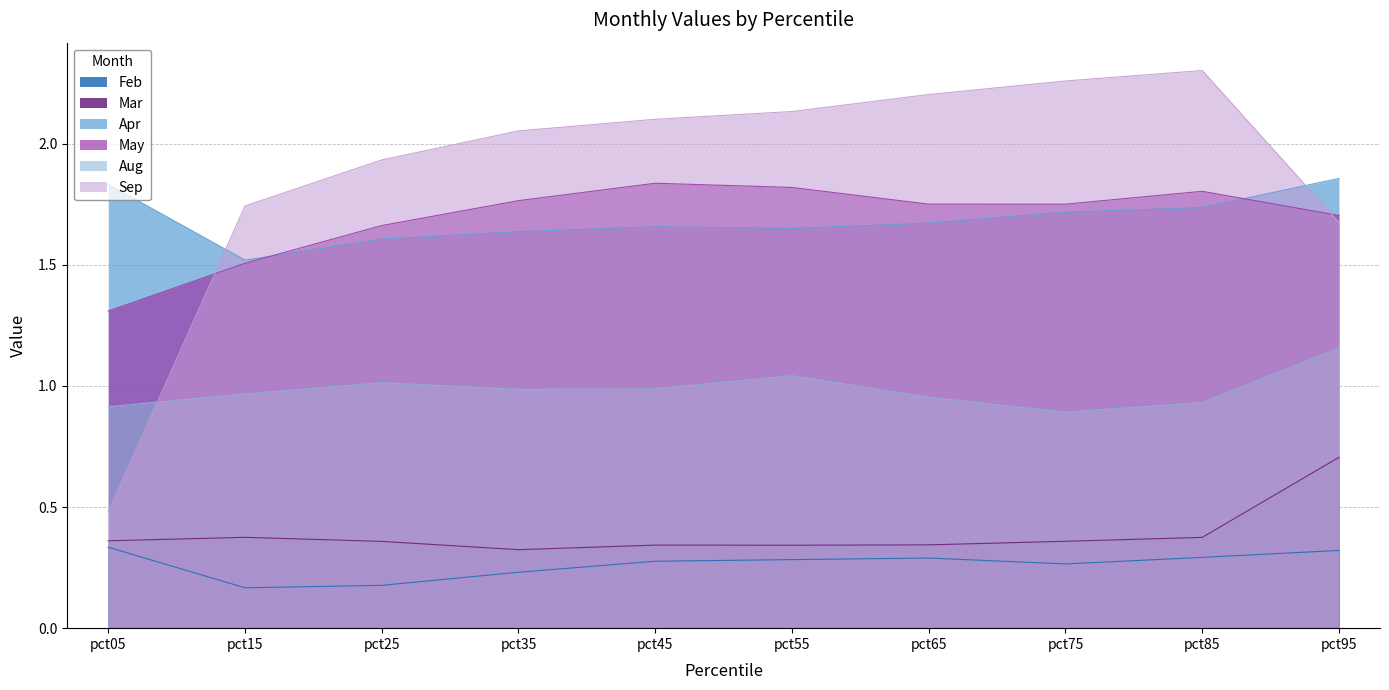

Does the chart have visible grid lines?

Yes